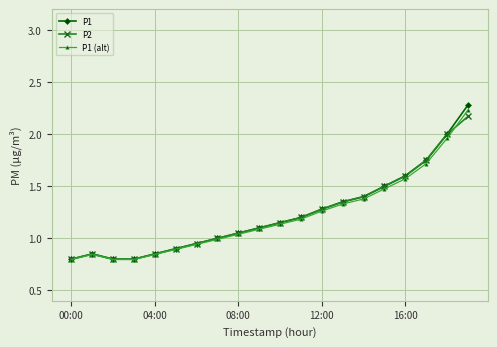

What is the value of the P1 (alt) point at the 12th from the left?

1.2